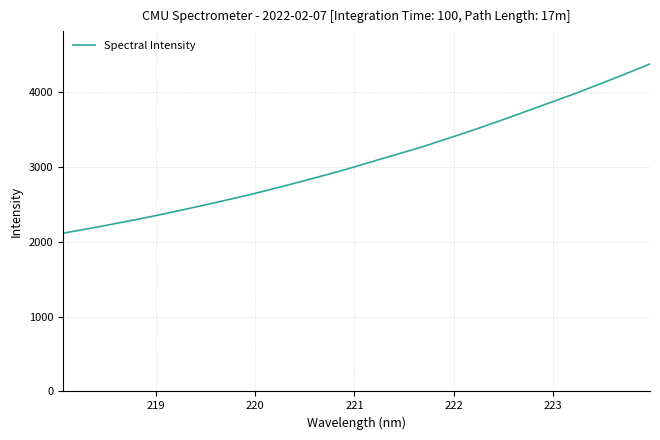

What is the minimum value shown in the chart?

2116.9